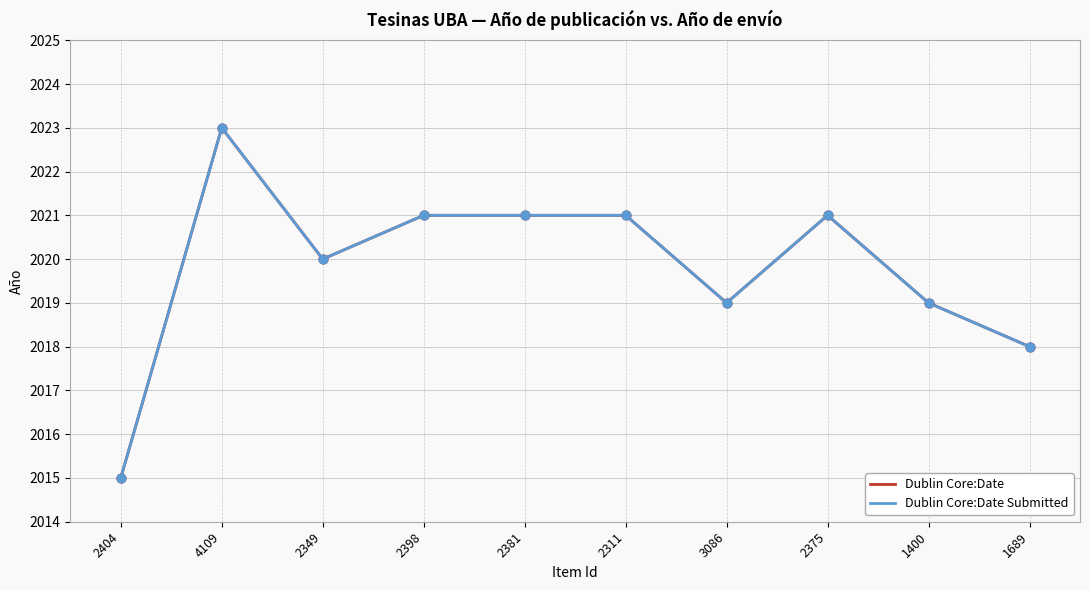

What is the total value across all series at 2311?

4042